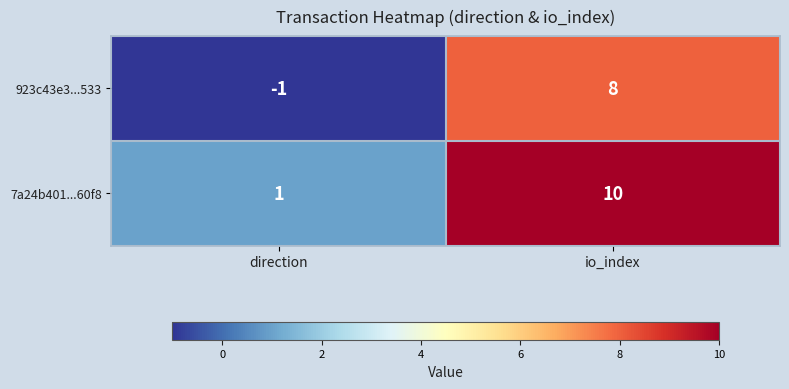

Is it true that 923c43e3...533 equals 0 at direction?

False